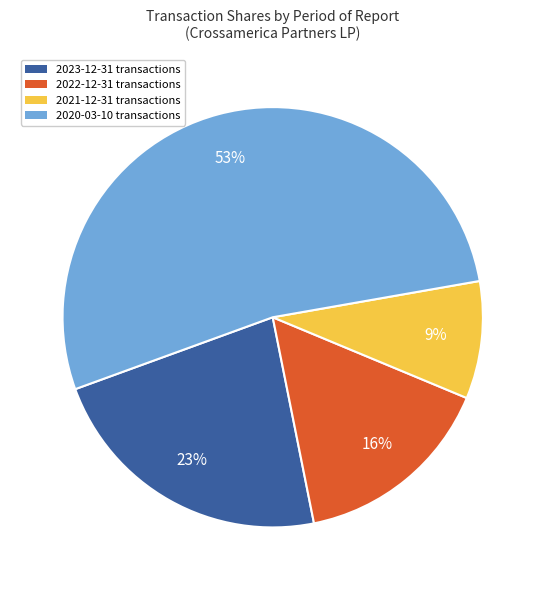

Approximately how many times larger is the value at 2022-12-31 compared to 2020-03-10?

0.3